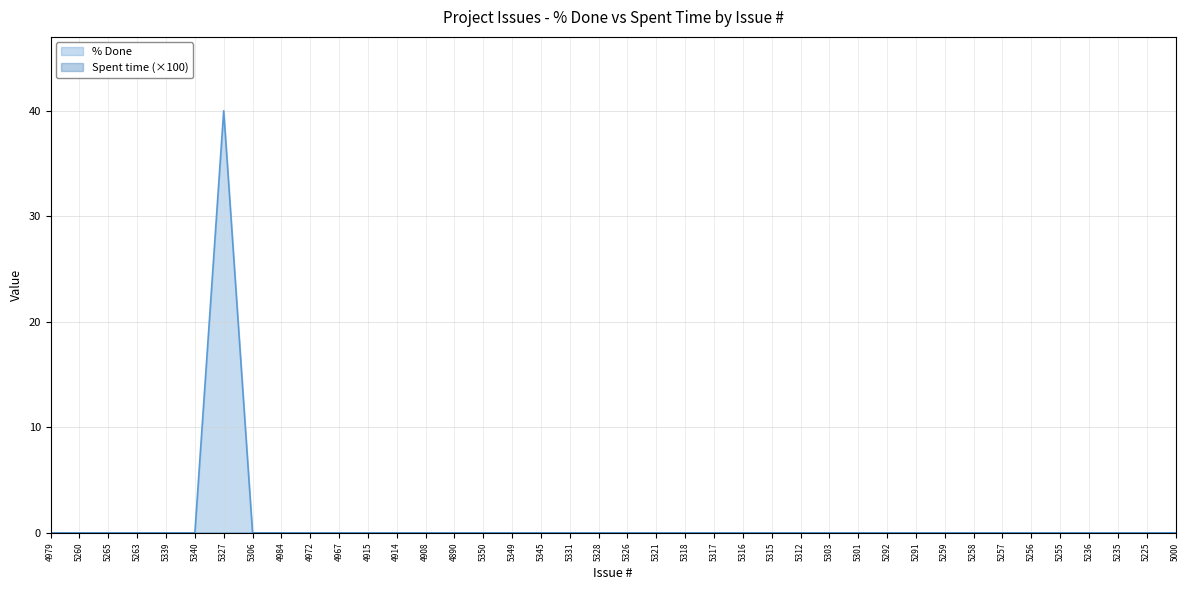

Where is the data nearest to the value 20?

4979